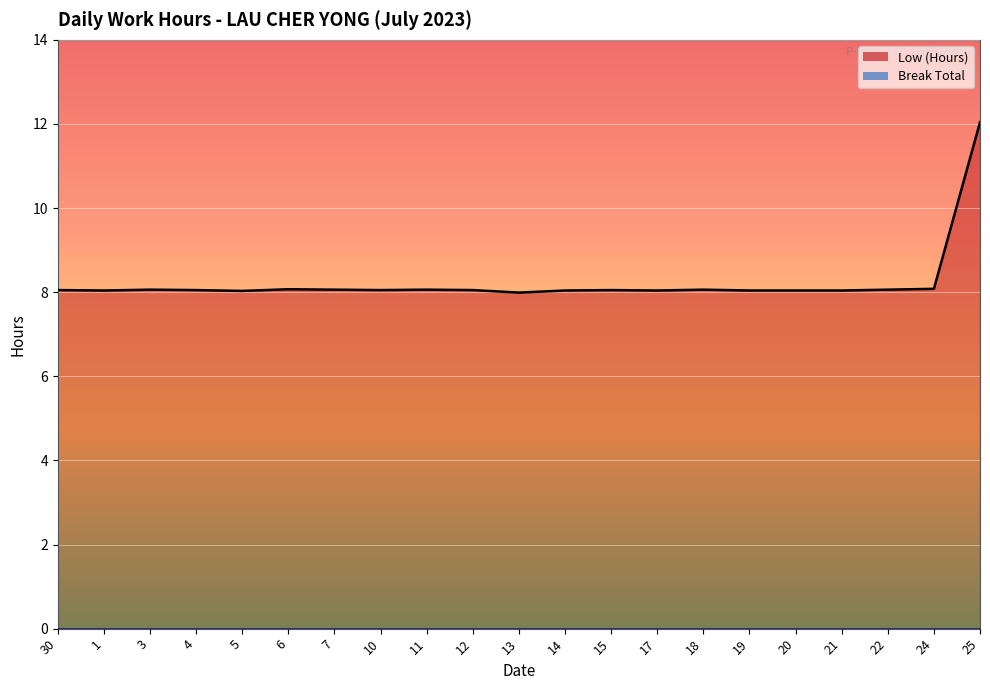

True or false: the data shows 8.0 at 1.

True